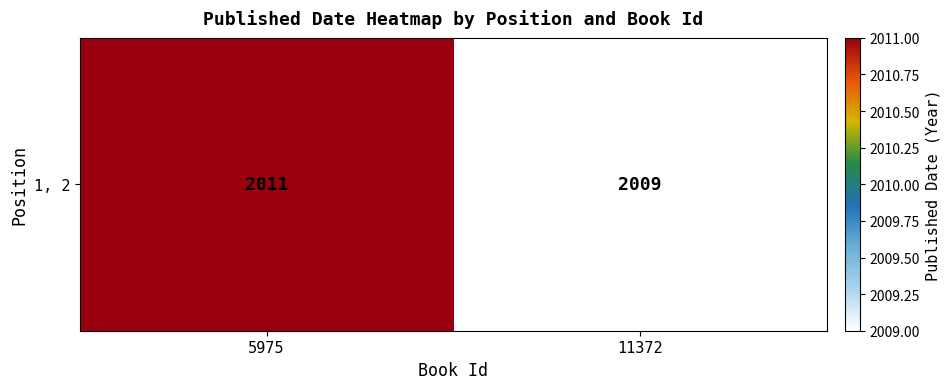

What is the sum of the values at 5975 and 11372?

4020